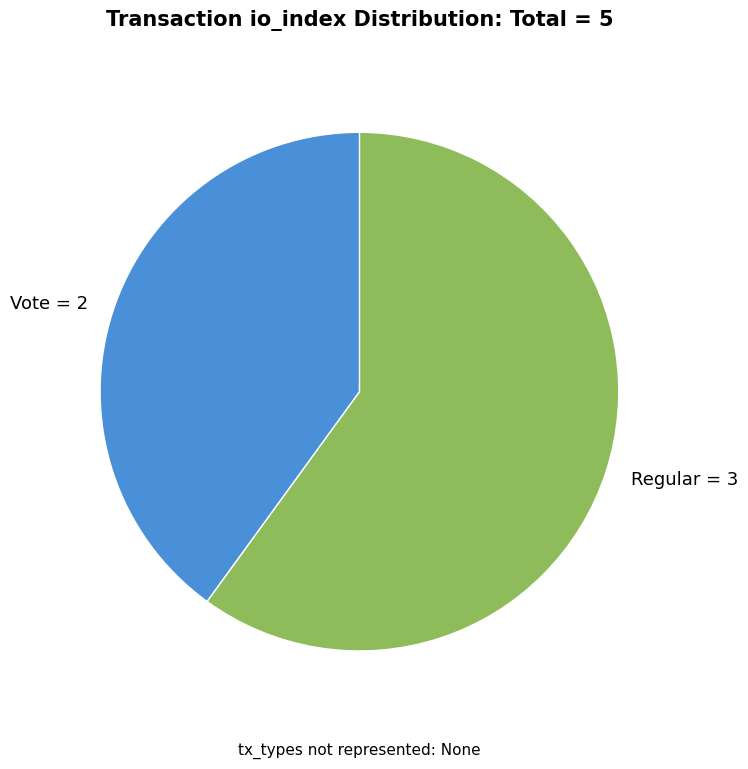

Rank the categories by value from lowest to highest.

Vote = 2, Regular = 3